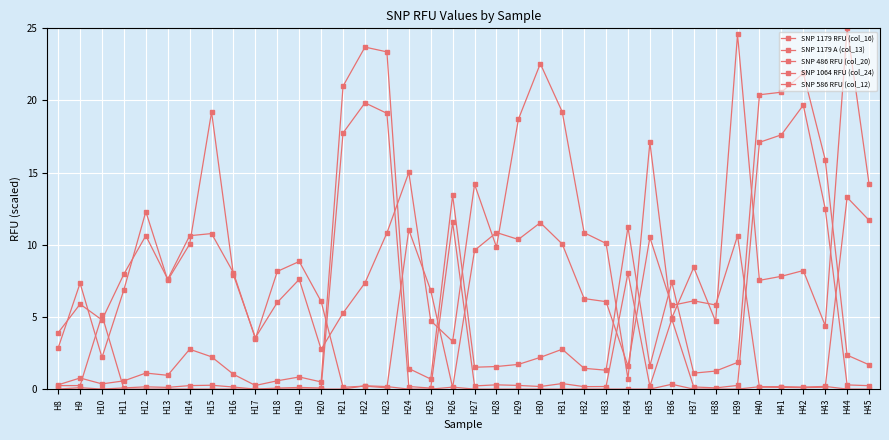

How many lines are shown in the chart?

5